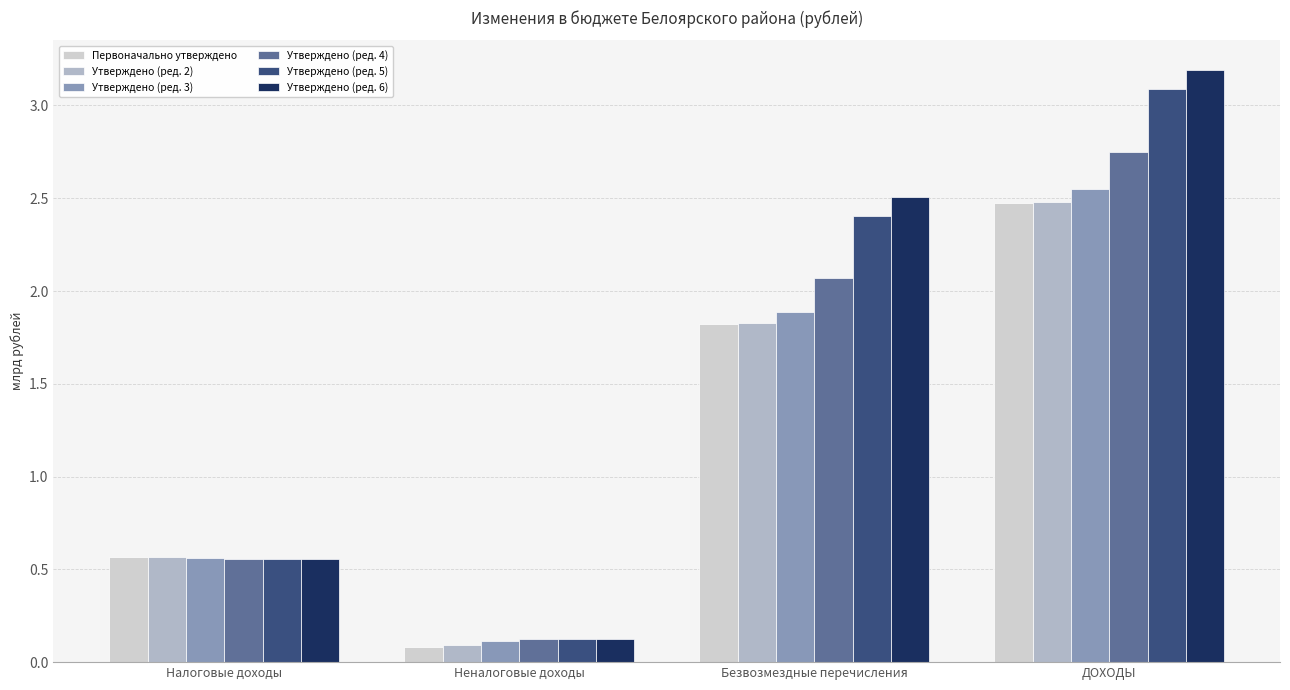

What position from the right is Налоговые доходы?

4